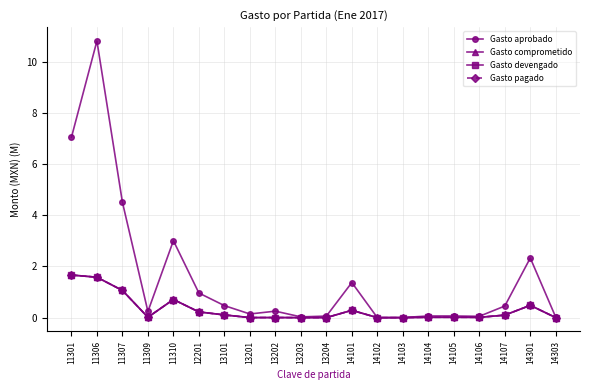

What is the value of the Gasto pagado point at the 18th from the left?

0.1